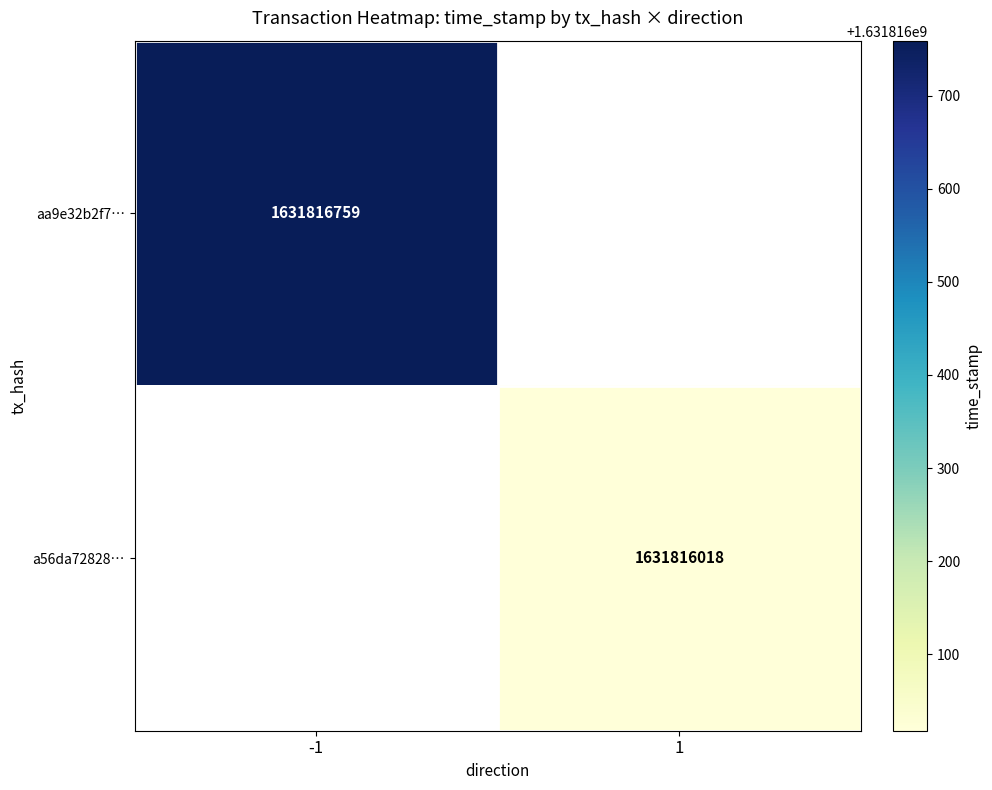

Rank the series by their maximum value, from highest to lowest.

aa9e32b2f7ef790aa3498869020e8239f214778, a56da72828a4d4d9f6575930fb8920c24ea558e